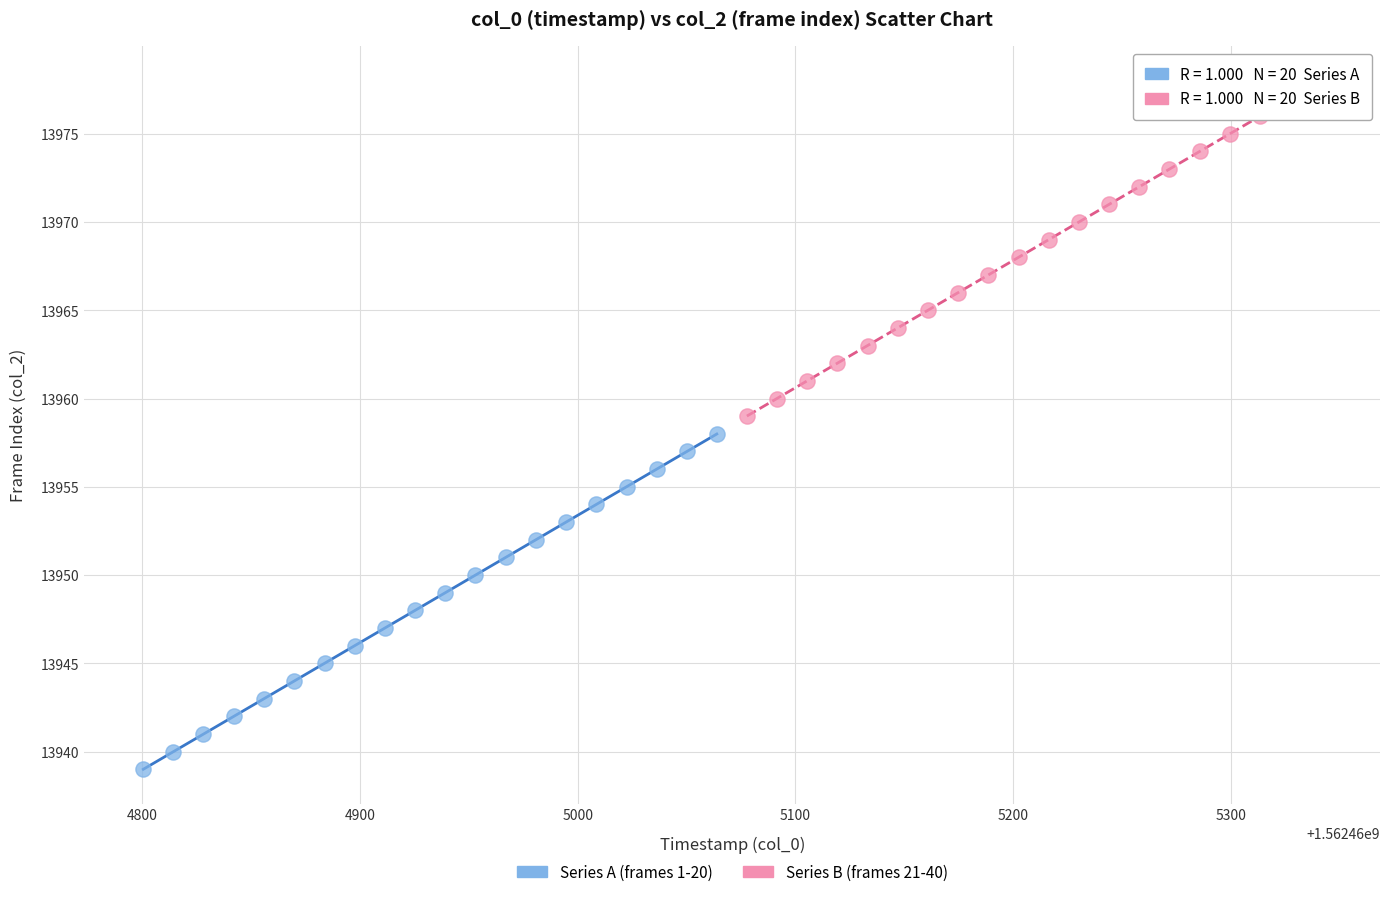

Which series contains the lowest Y value?

Series A (frames 1-20)